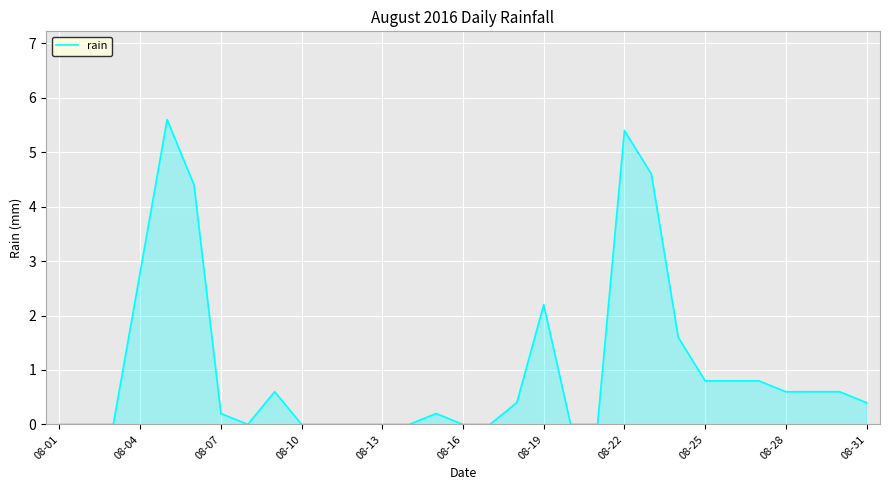

How many interior local peaks (higher than both neighbors) does the data have?

5